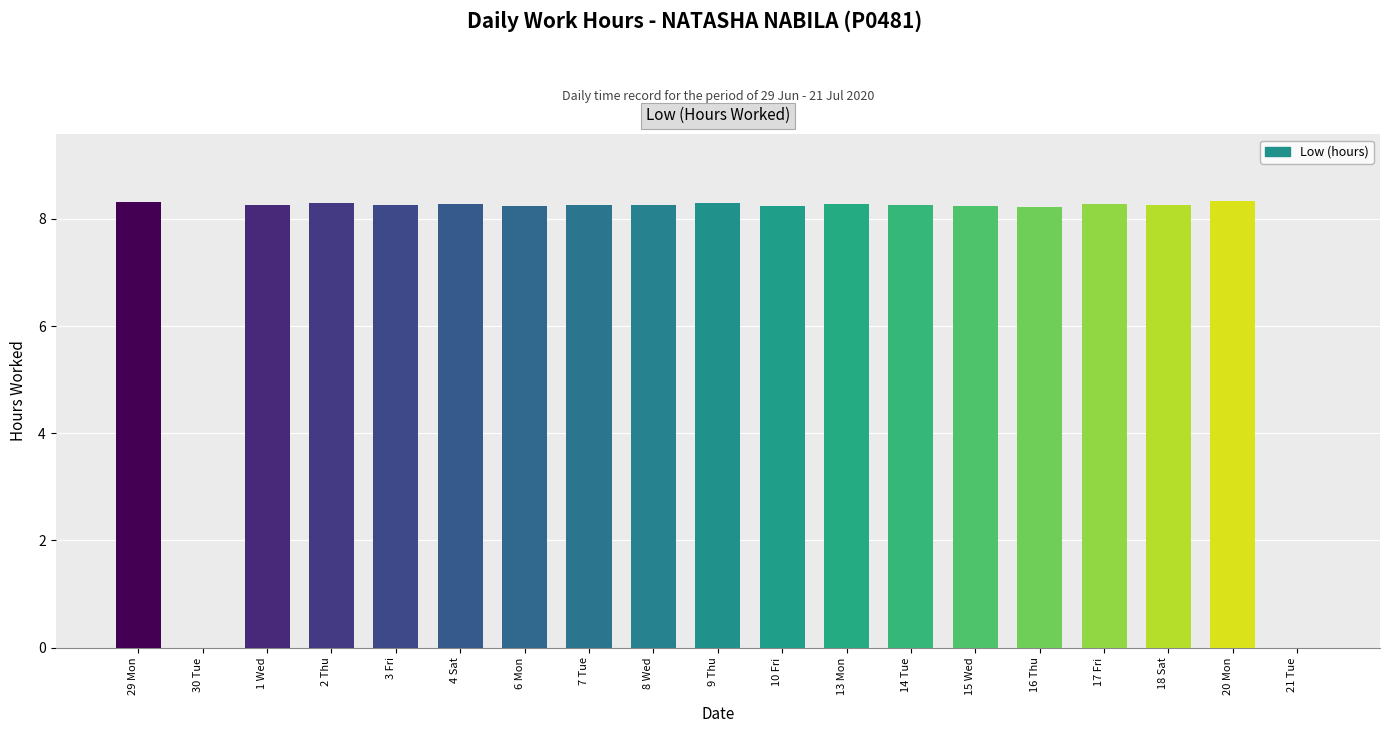

What is the sum of the values at 14 Tue and 9 Thu?

16.6